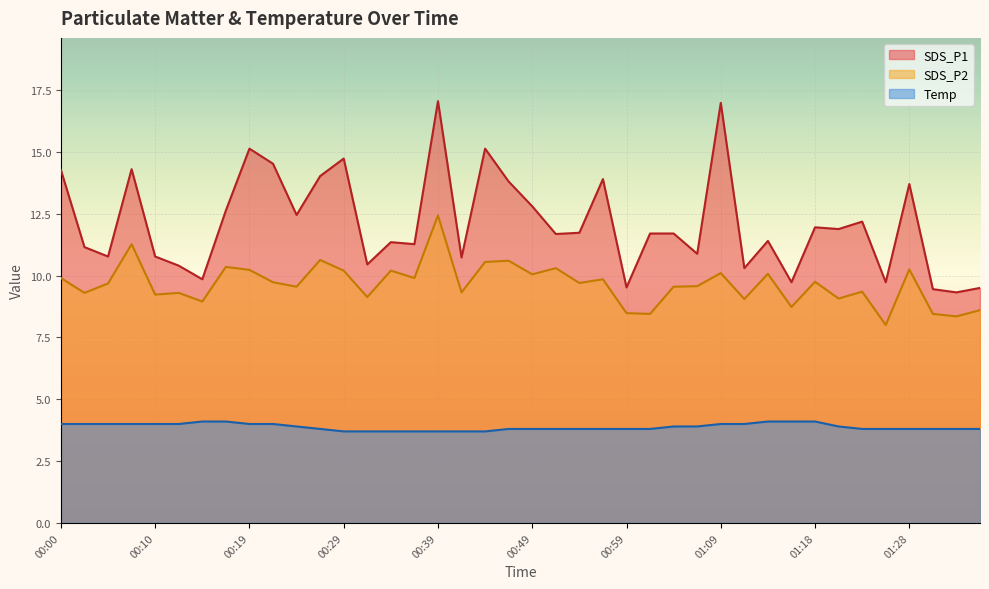

What is the spread (max minus min) of values at 00:24?

8.5